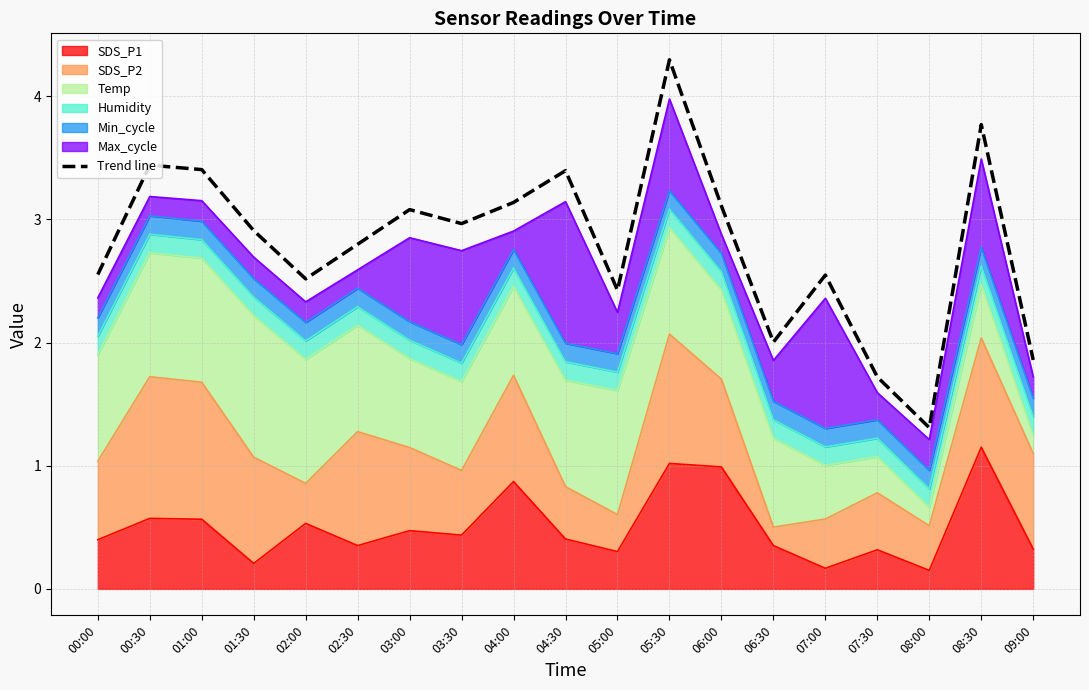

At which category does the chart reach its peak across all series?

05:30